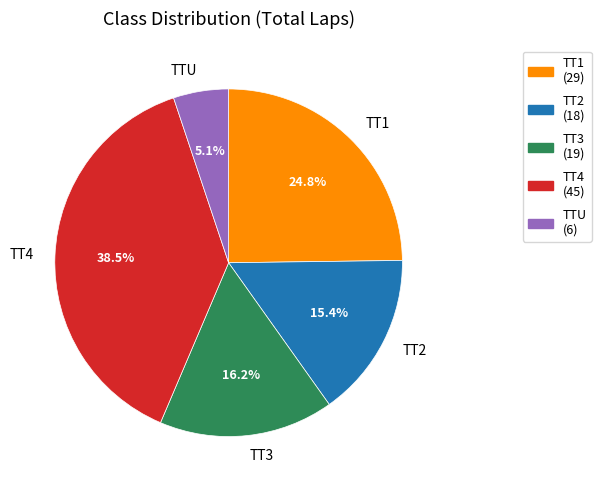

Combined, what portion of the pie is TT1 and TTU?

29.9%